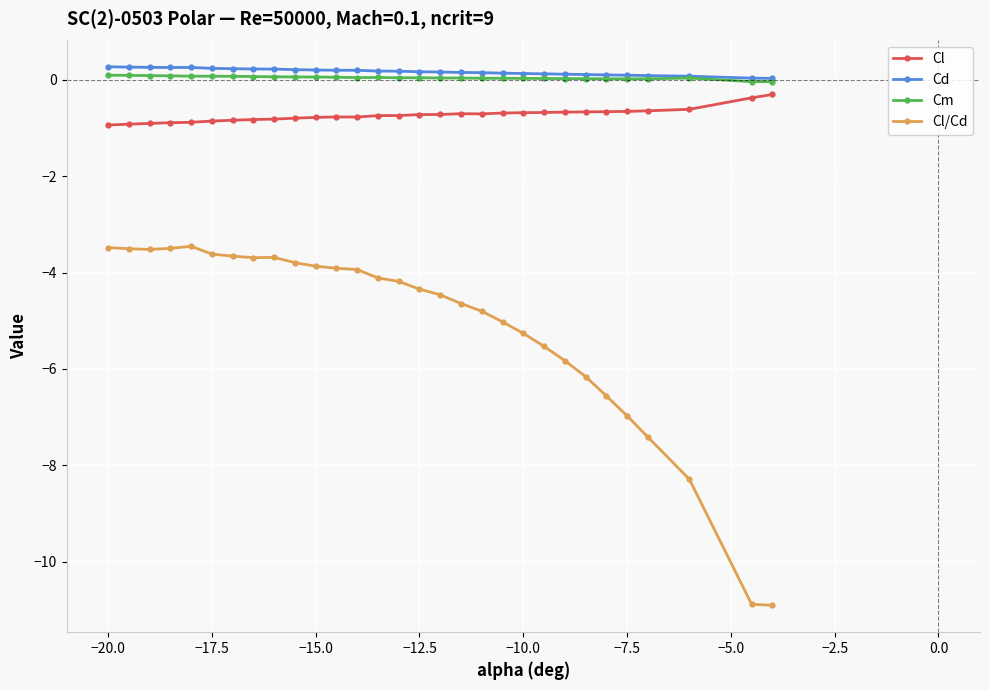

How many Cm values are between 0 and 1?

28